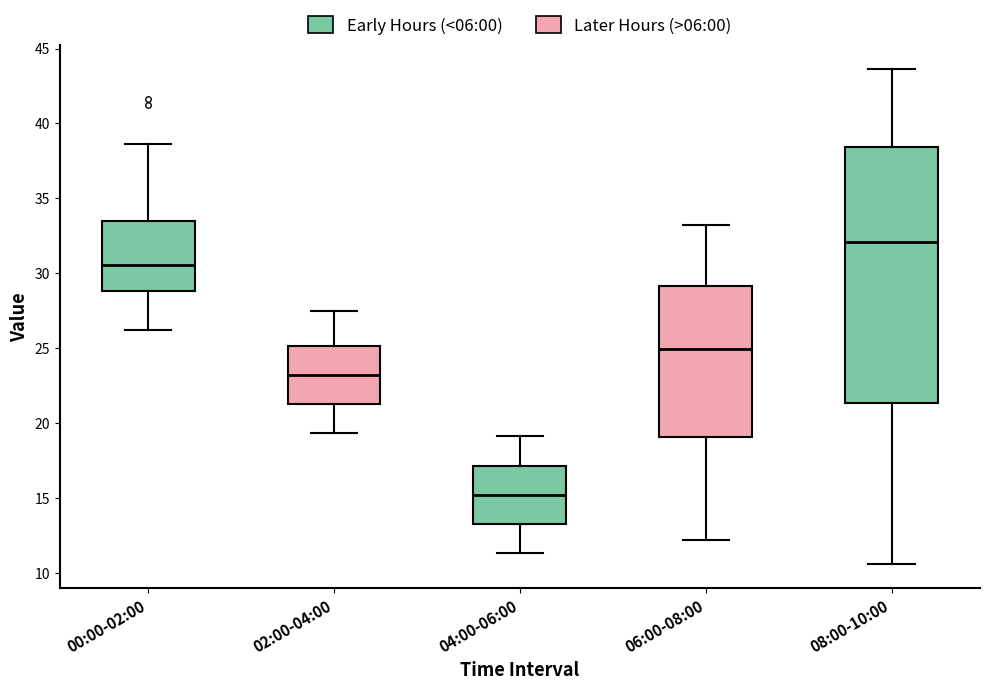

Reading left to right, read every box against the y-axis: the position of its median line, the range the box covers, and the ends of its whiskers. The values are not printed on the chart, so give them approximately, as read against the axis.

00:00-02:00: median 30.5, box 29.0 to 33.5, whiskers 26.0 to 38.5
02:00-04:00: median 23.0, box 21.5 to 25.0, whiskers 19.5 to 27.5
04:00-06:00: median 15.0, box 13.5 to 17.0, whiskers 11.5 to 19.0
06:00-08:00: median 25.0, box 19.0 to 29.0, whiskers 12.0 to 33.0
08:00-10:00: median 32.0, box 21.5 to 38.5, whiskers 10.5 to 43.5